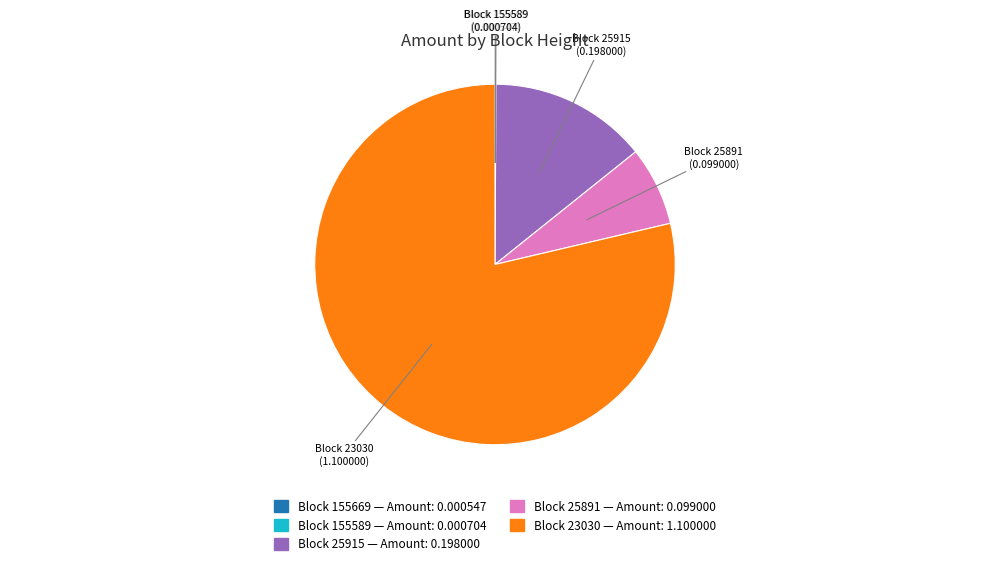

Does any single category account for the majority?

Yes